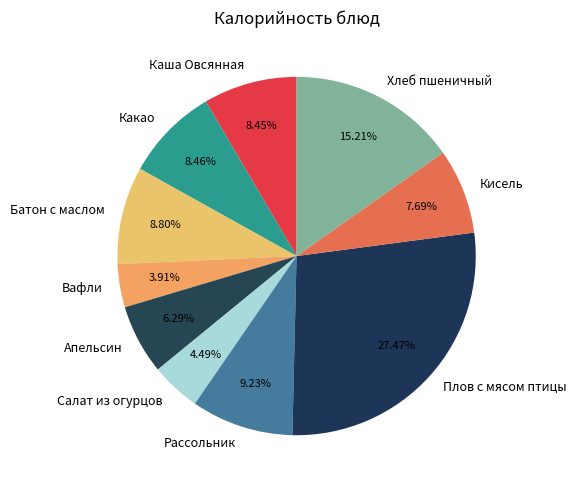

Which slice is the largest?

Плов с мясом птицы